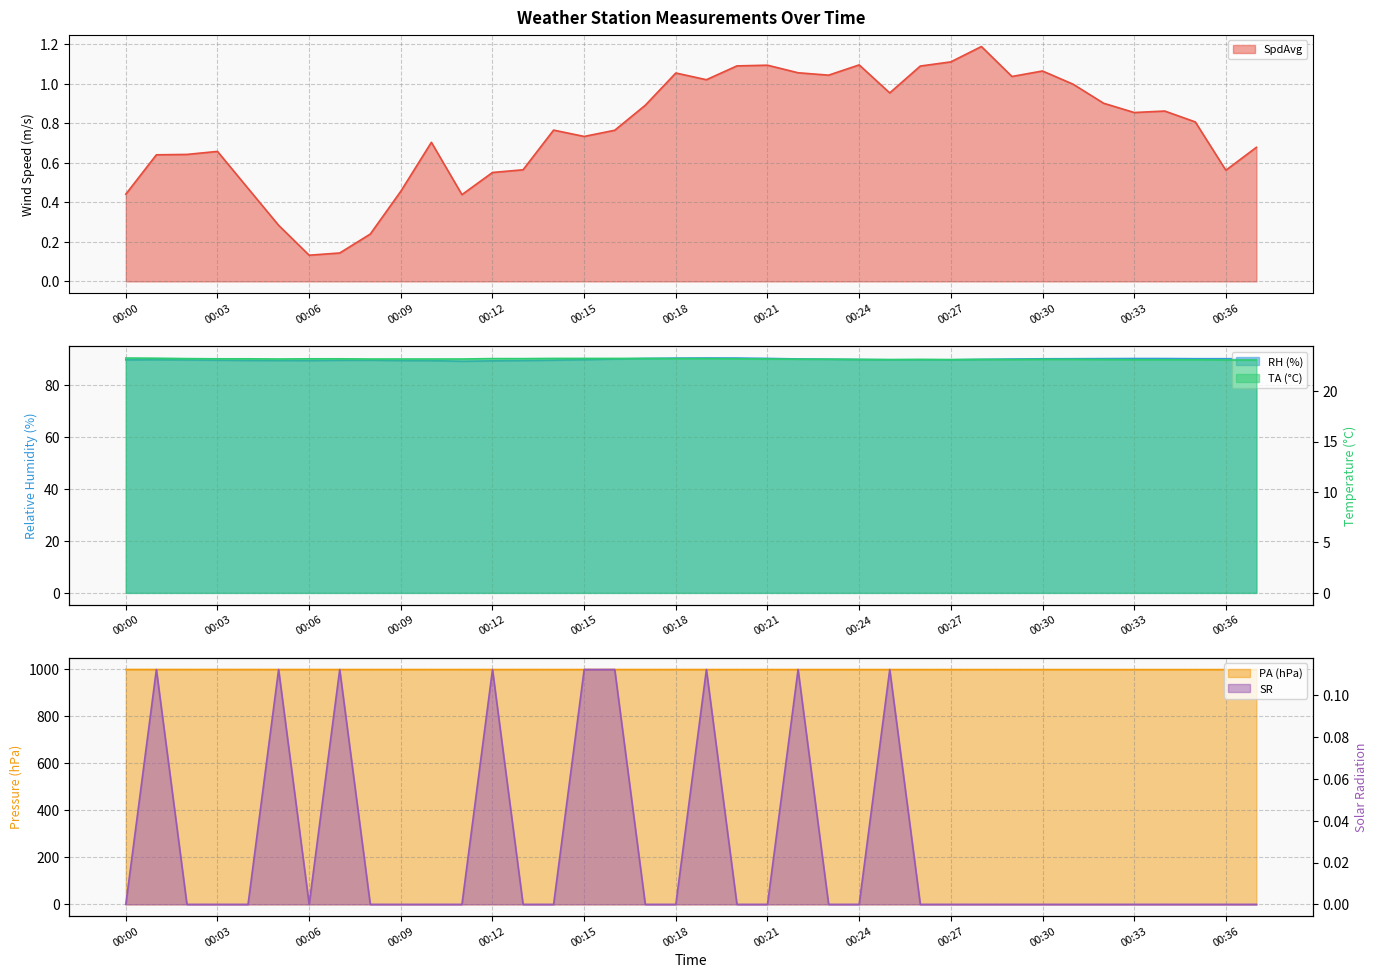

What is the spread (max minus min) of values at 00:13?

996.9